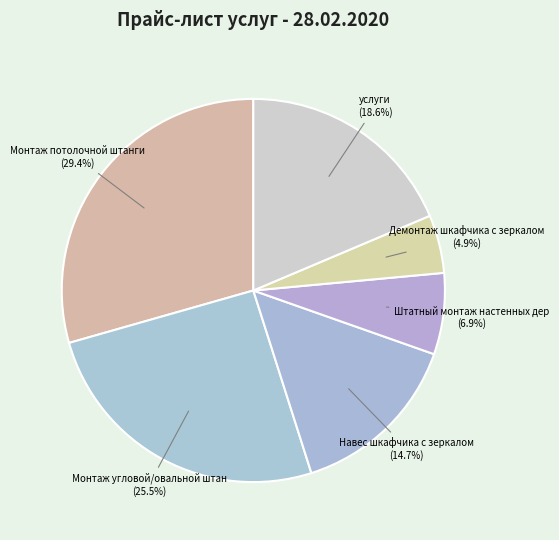

How many slices are in this pie chart?

6